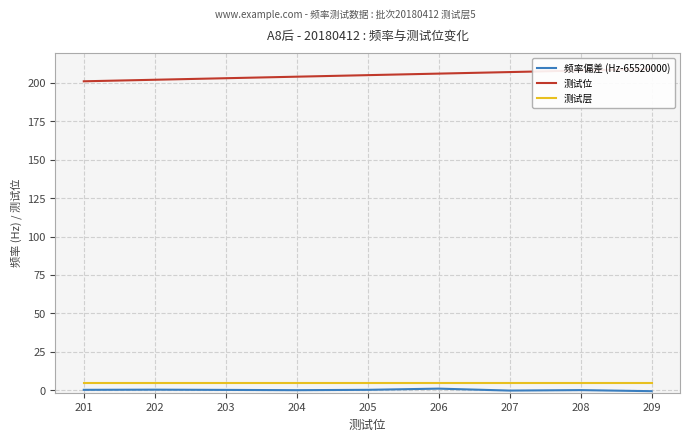

Which series has the widest spread of values?

测试位